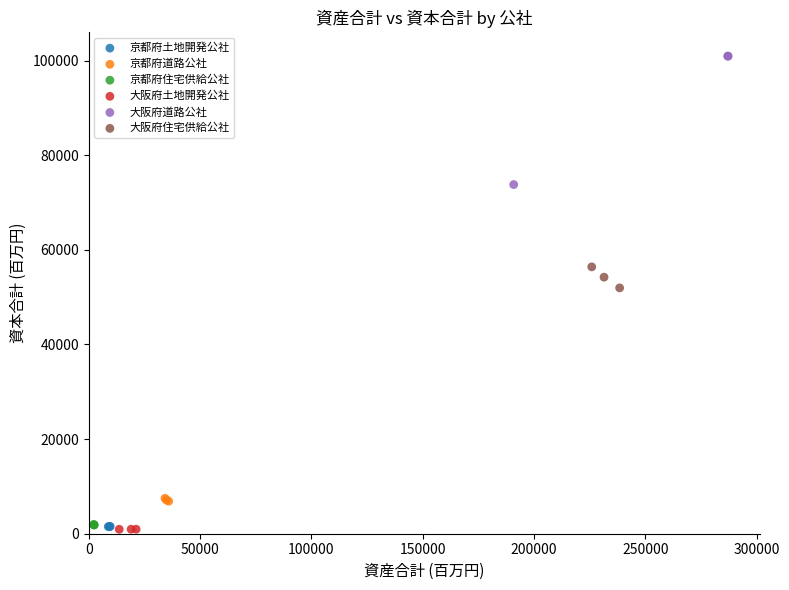

Which series reaches the maximum Y coordinate?

大阪府道路公社